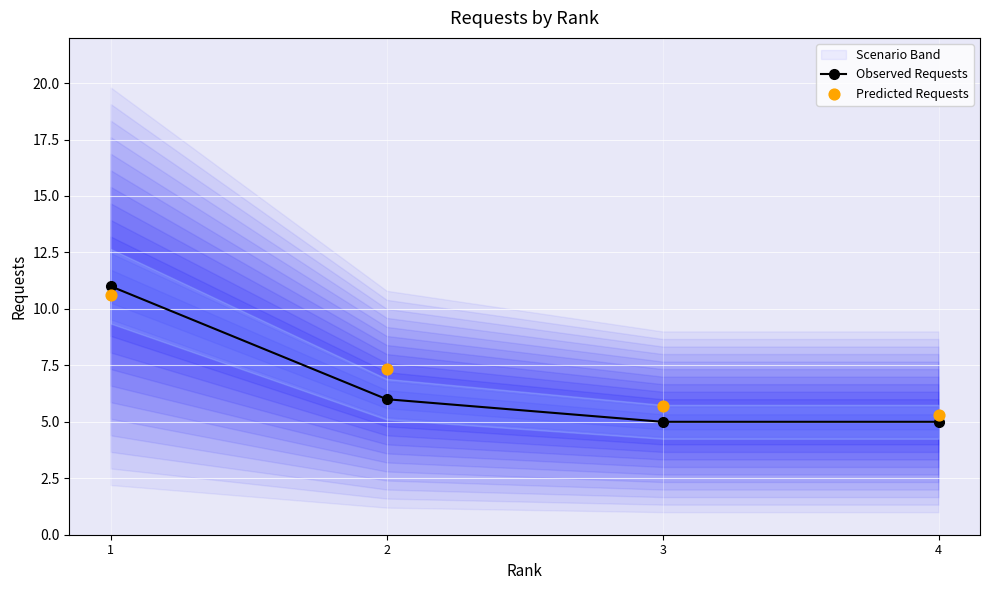

Which series reaches the minimum Y coordinate?

Observed Requests